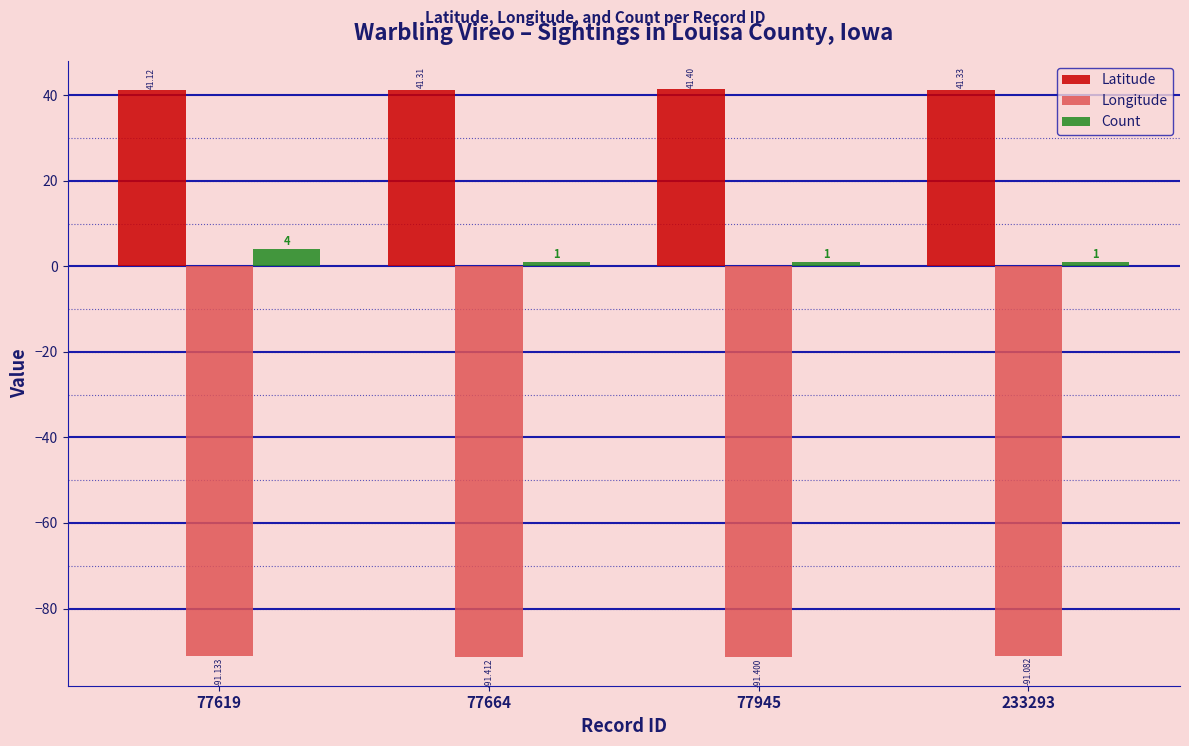

Read the Latitude value at 77664.

41.3